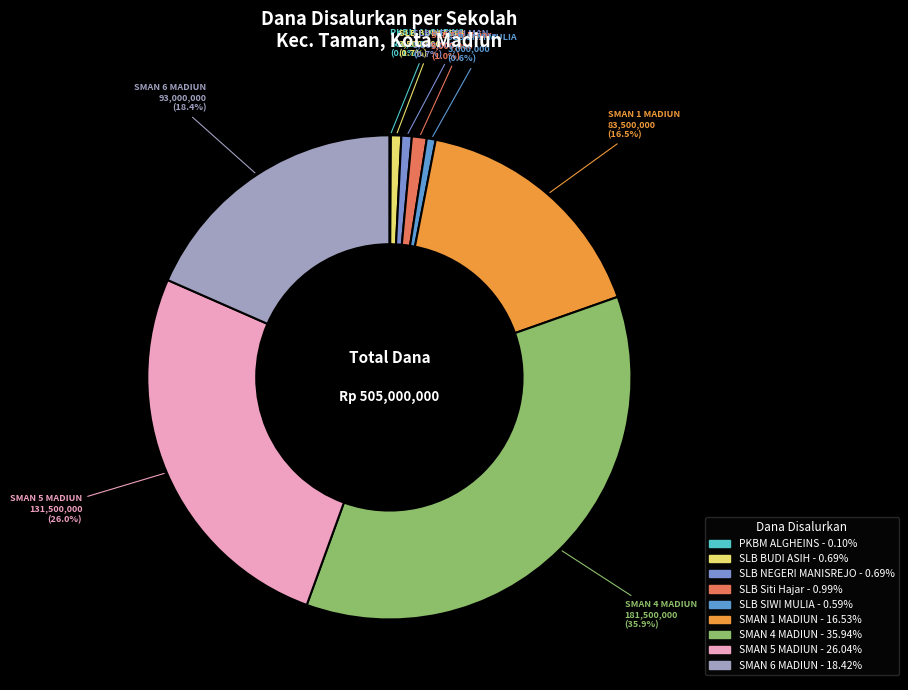

How many segments does this pie chart have?

9